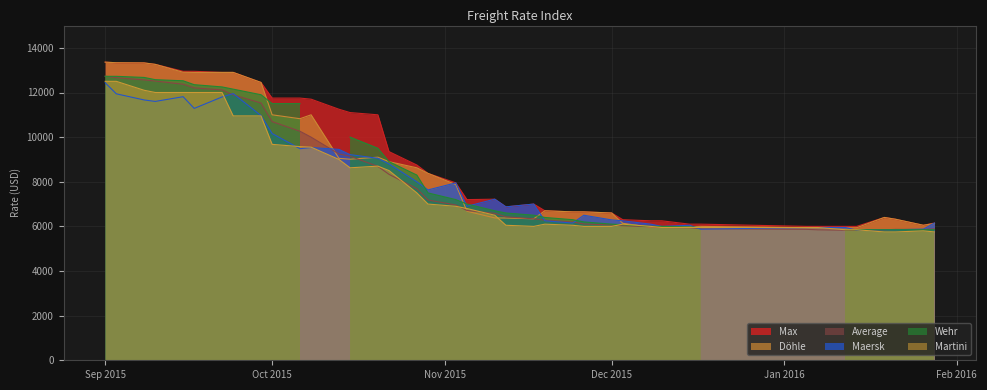

What position from the right is 22.10.2015?

25